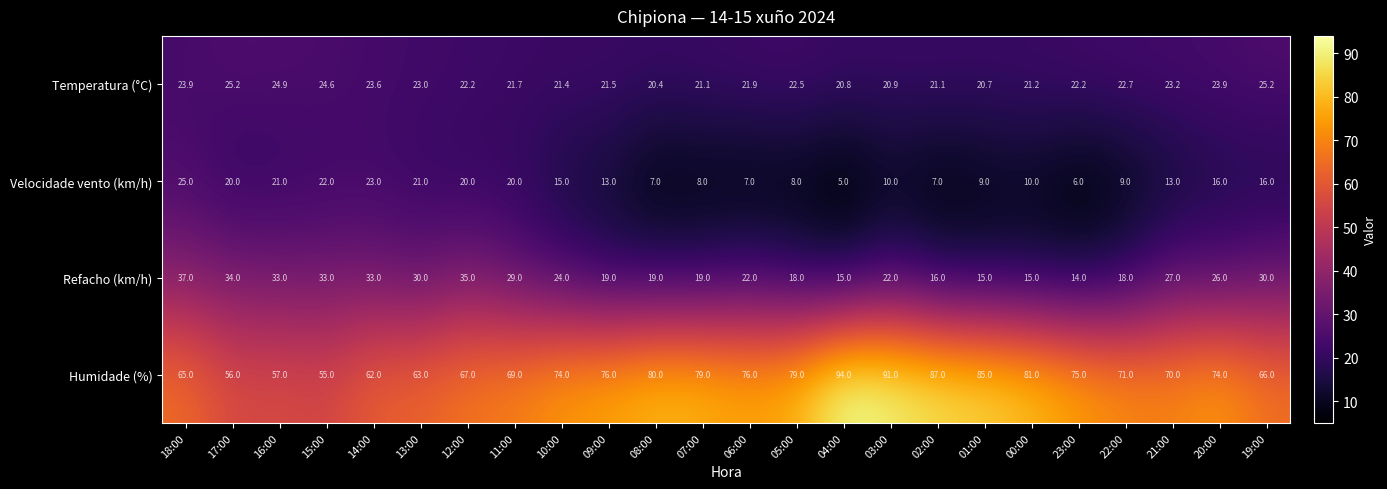

Which category has the lowest value across all series?

04:00